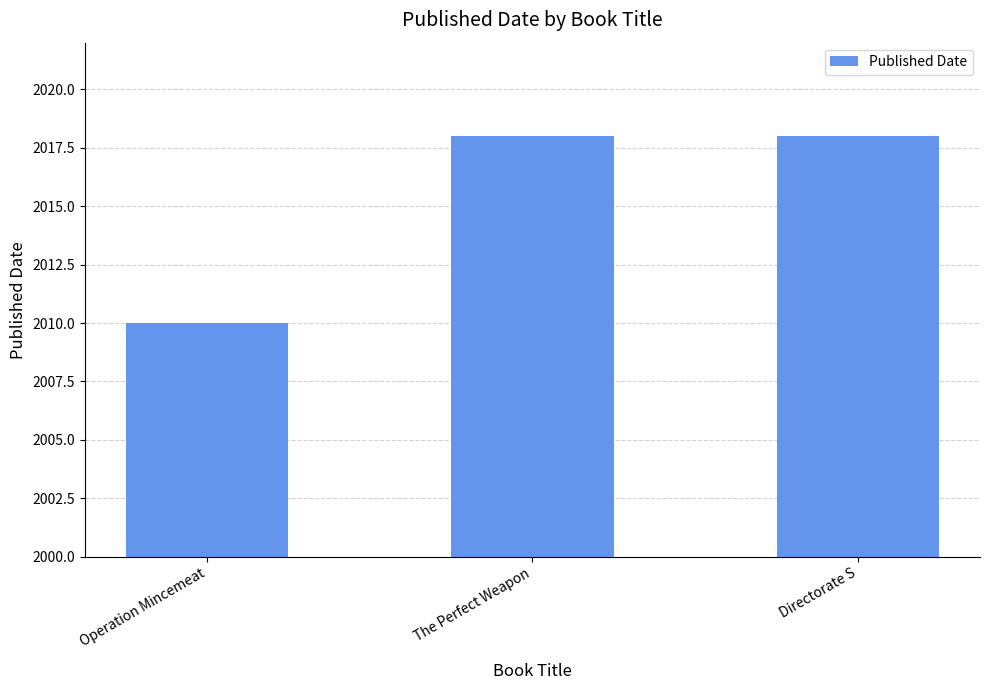

What position from the left is Directorate S?

3